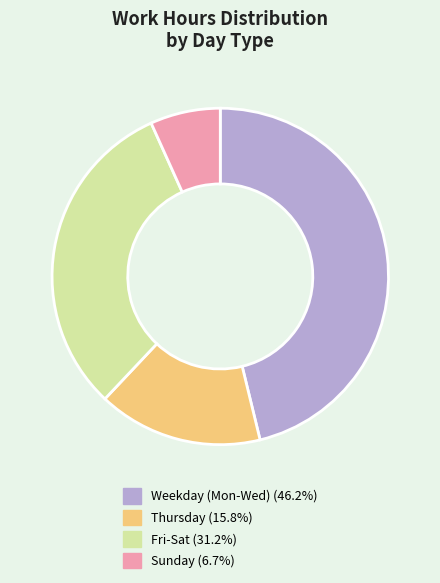

Is there any slice that represents more than half of the pie?

No